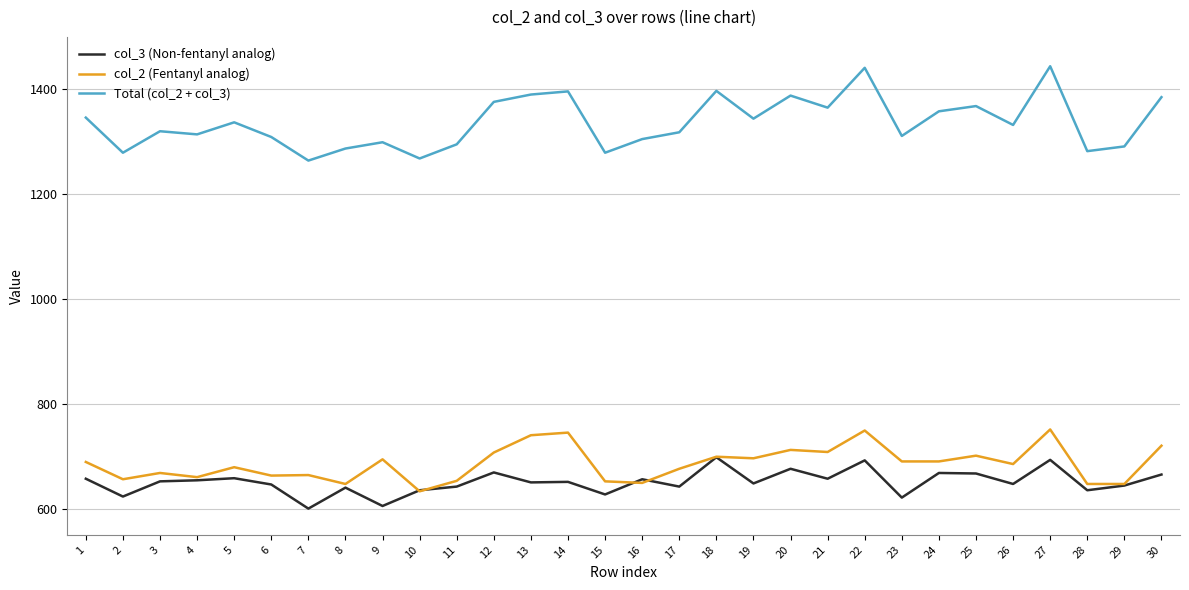

What are all the series names shown in the legend?

col_3 (Non-fentanyl analog), col_2 (Fentanyl analog), Total (col_2 + col_3)